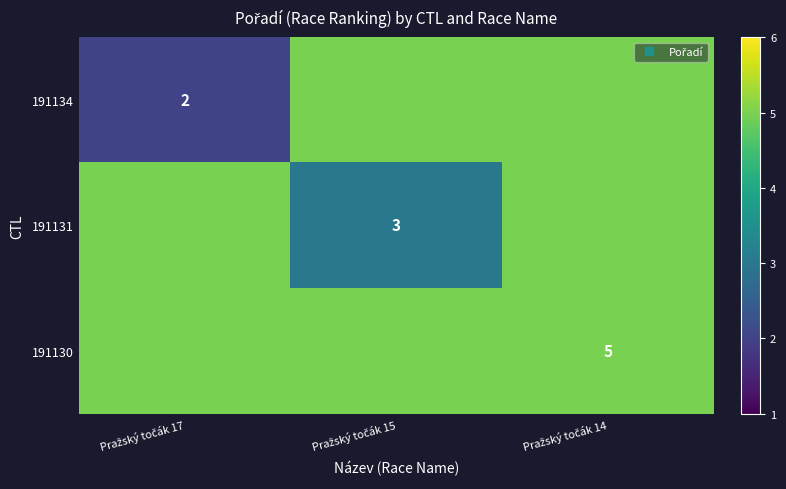

The 191134 series shows 3 at Pražský točák 17. True or false?

False